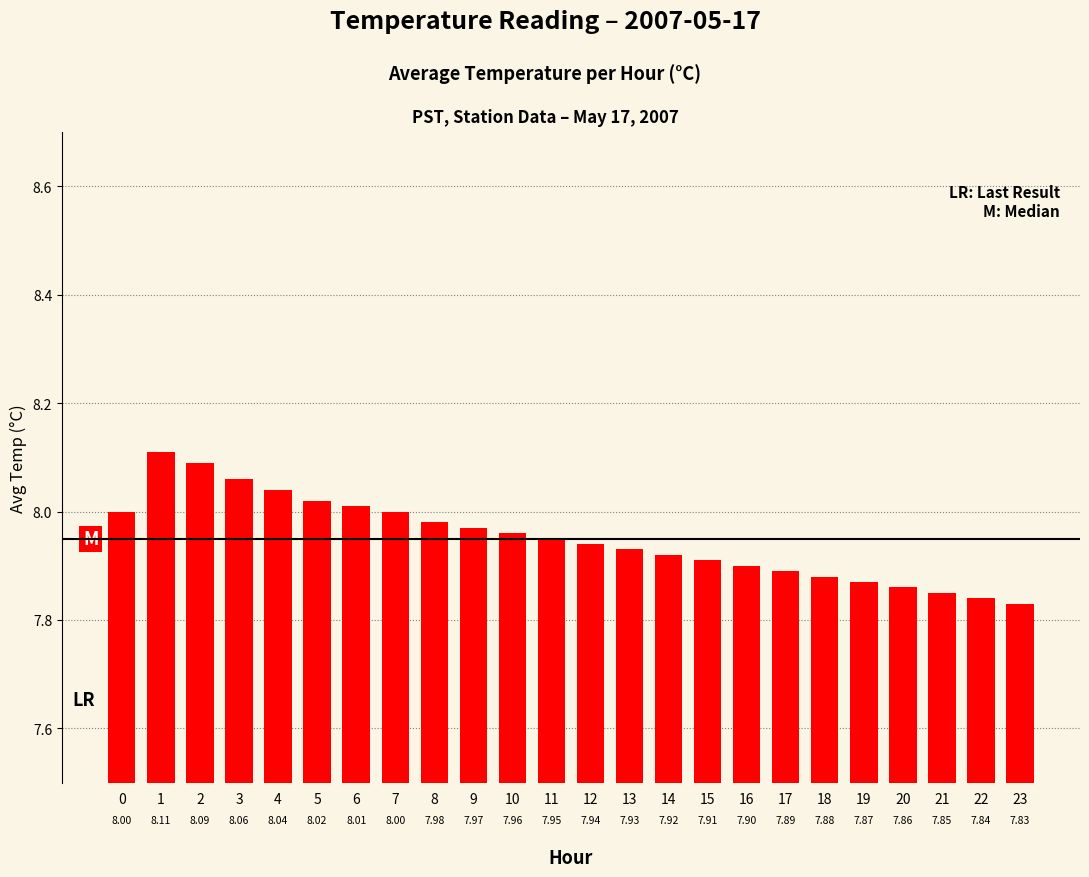

What is the difference between the second highest and minimum values?

0.3